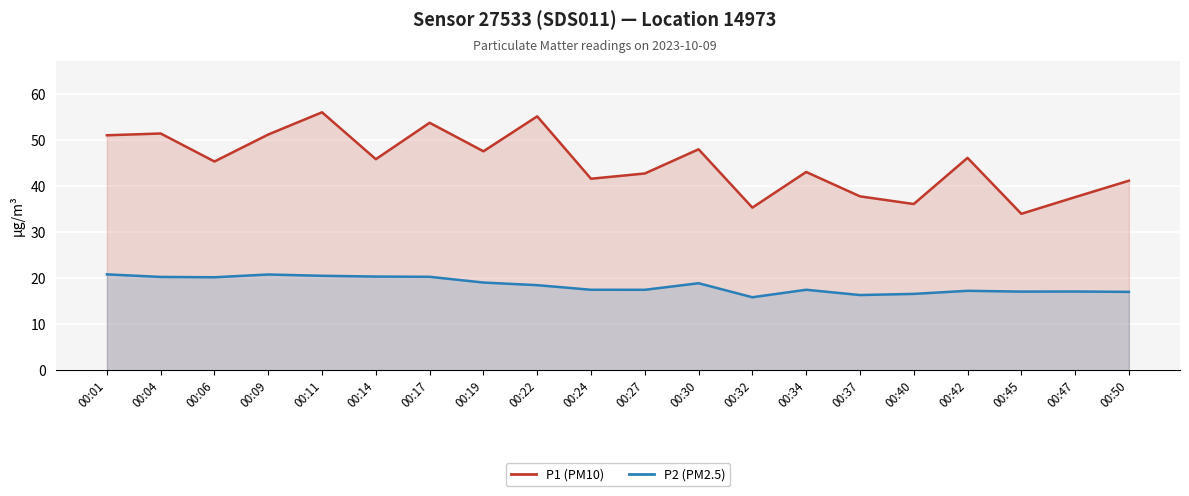

True or false: P1 (PM10) and P2 (PM2.5) cross at least once.

False